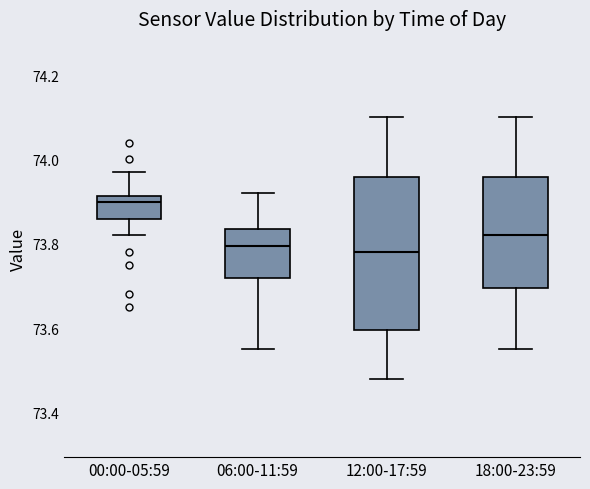

Where does the median line of the box for 00:00-05:59 sit on the y-axis? The values are not printed on the chart, so give them approximately, as read against the axis.

73.90